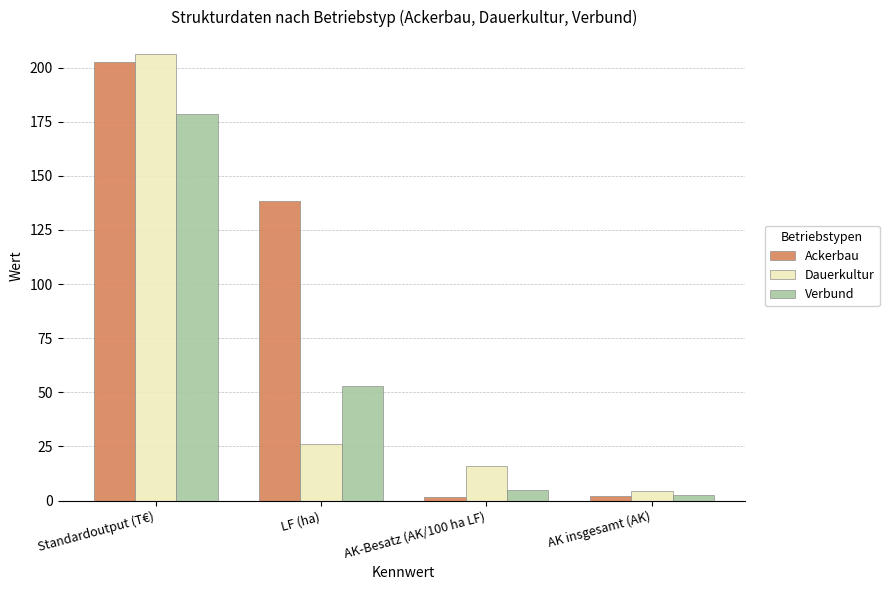

Are the bars horizontal?

No